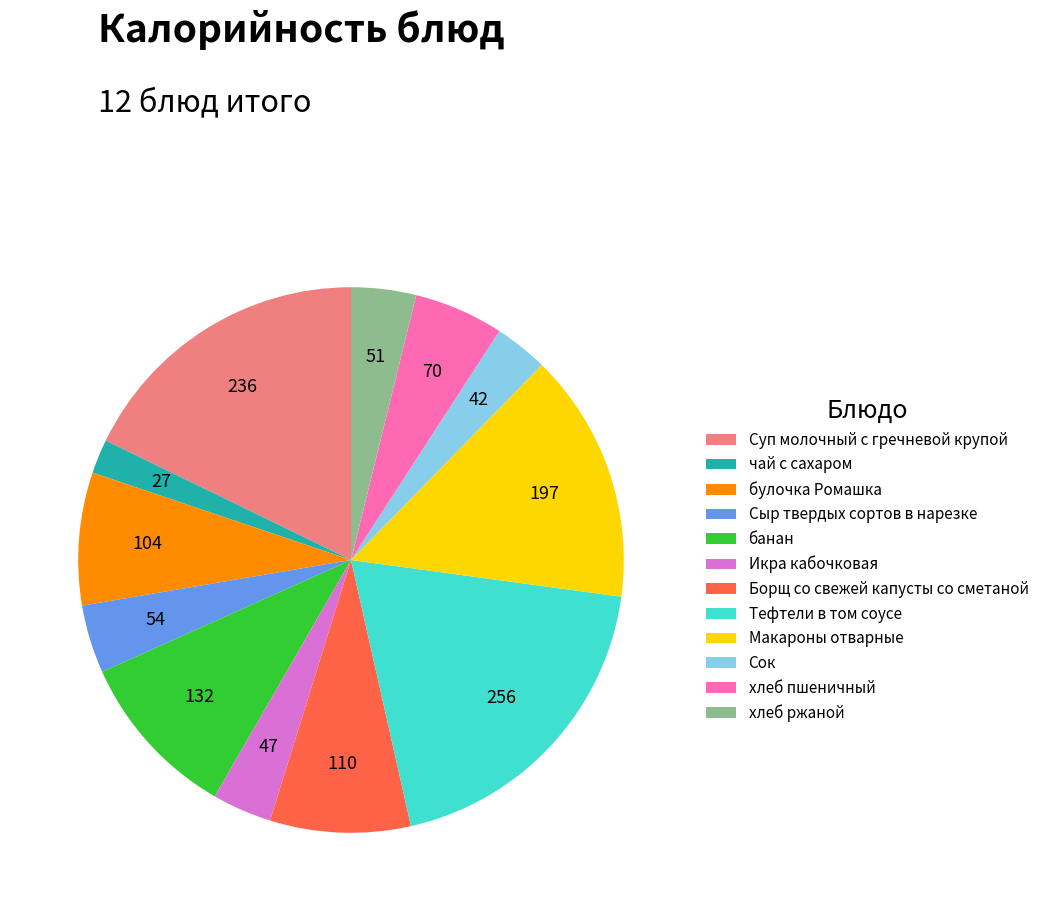

Which category has the smallest portion of the pie?

чай с сахаром